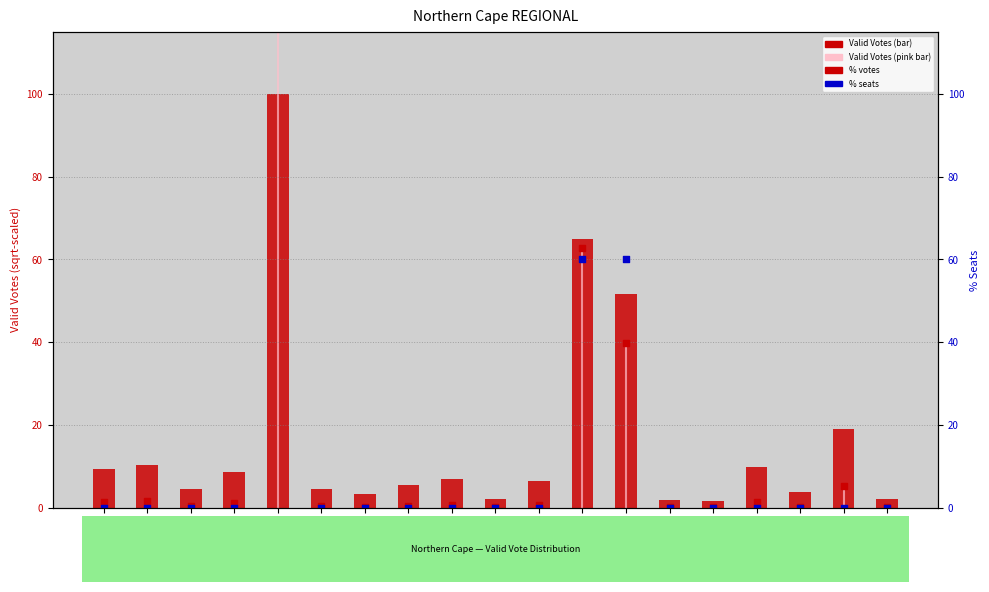

Which series reaches the minimum Y coordinate?

% seats